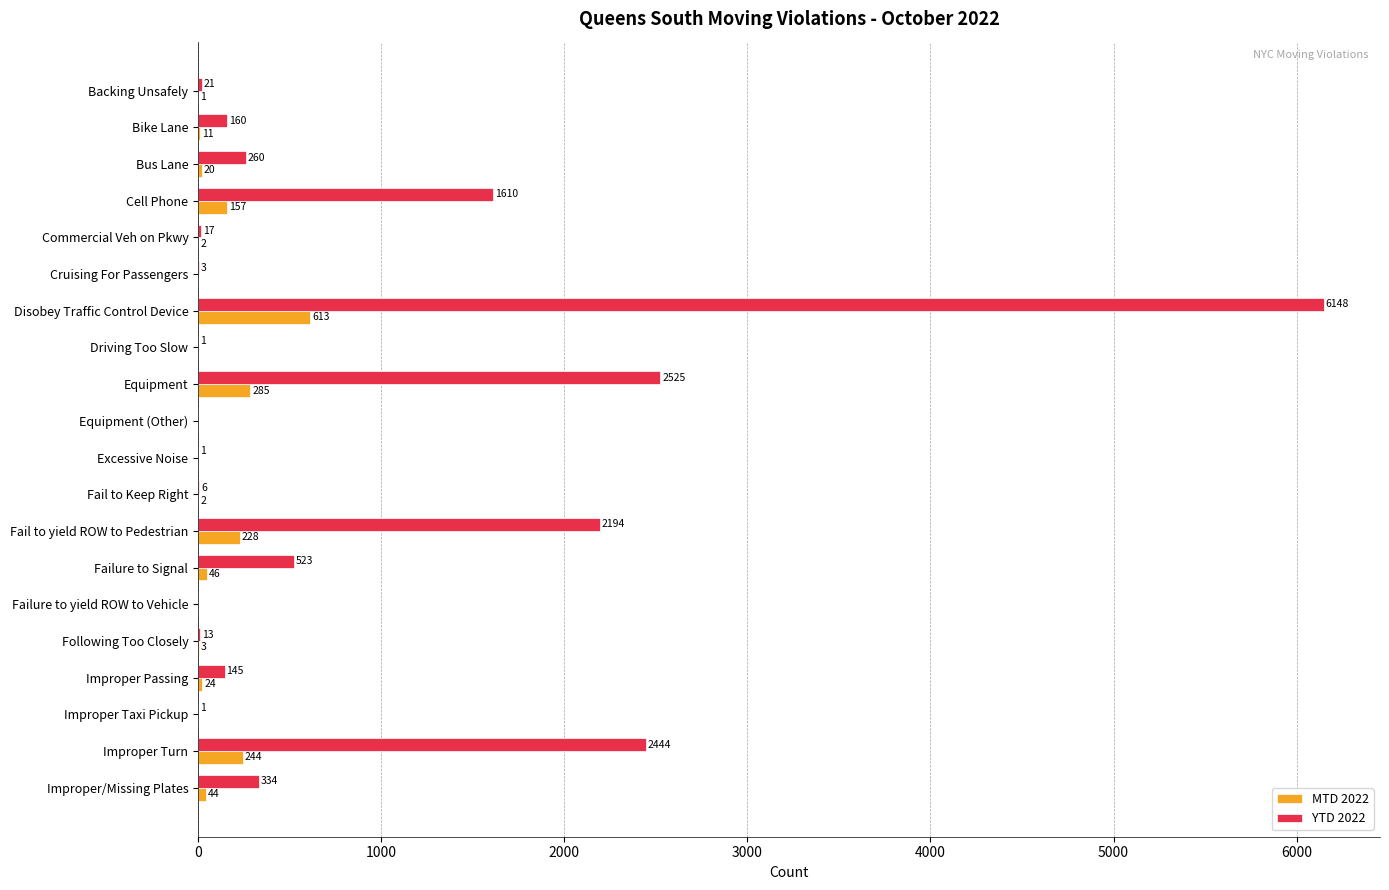

Count the number of data series in this chart.

2